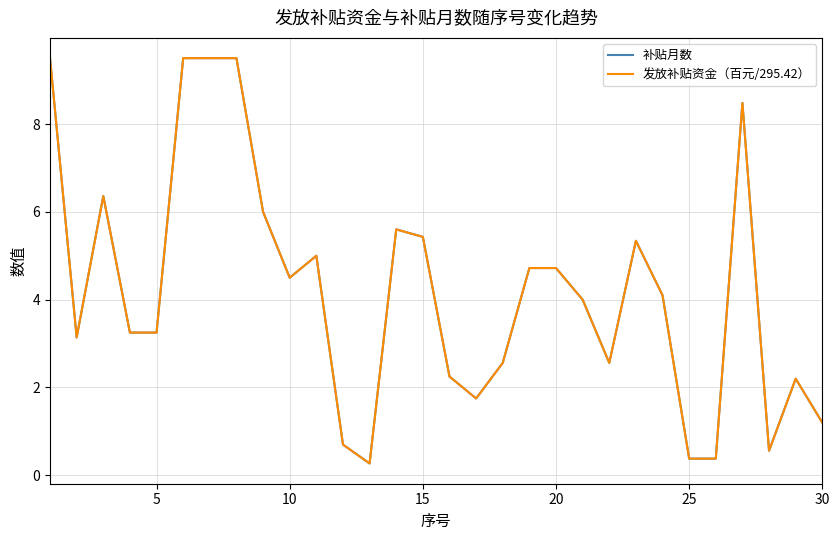

Reading left to right, what are all the values shown in this chart?

补贴月数: 9.5	3.1	6.4	3.2	3.2	9.5	9.5	9.5	6.0	4.5	5.0	0.7	0.3	5.6	5.4	2.2	1.8	2.6	4.7	4.7	4.0	2.6	5.3	4.1	0.4	0.4	8.5	0.6	2.2	1.2
发放补贴资金（百元/295.42）: 9.5	3.1	6.4	3.2	3.2	9.5	9.5	9.5	6.0	4.5	5.0	0.7	0.3	5.6	5.4	2.2	1.8	2.6	4.7	4.7	4.0	2.6	5.3	4.1	0.4	0.4	8.5	0.6	2.2	1.2